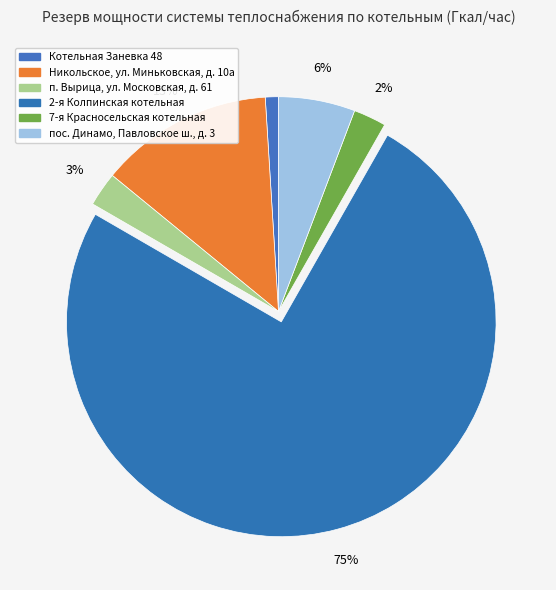

Count the number of slices in the pie.

6